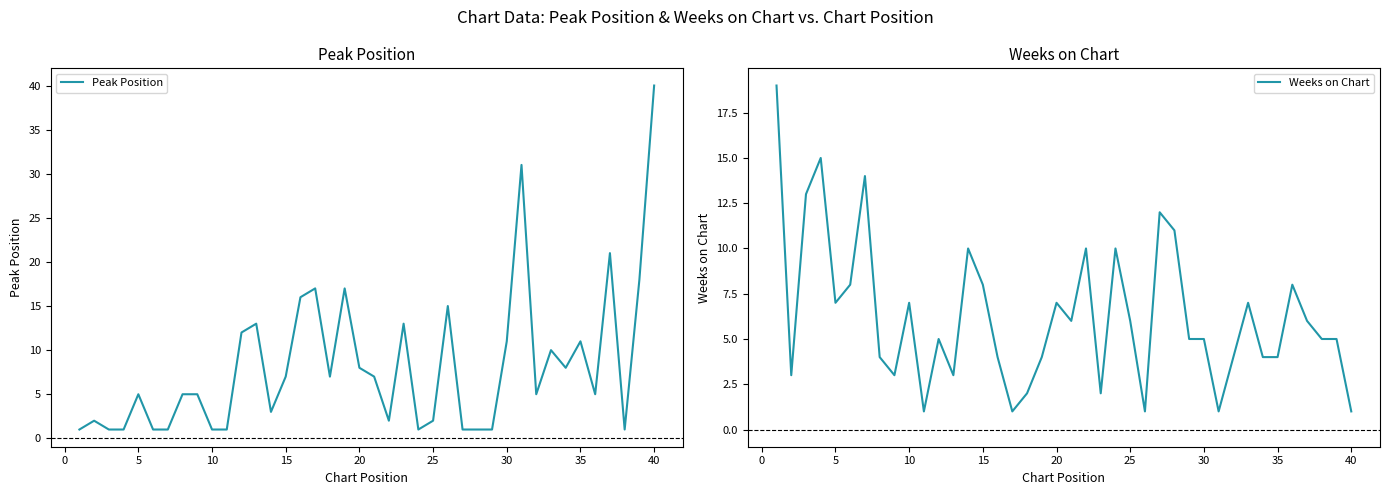

The value of Peak Position at 35 is 11. True or false?

True